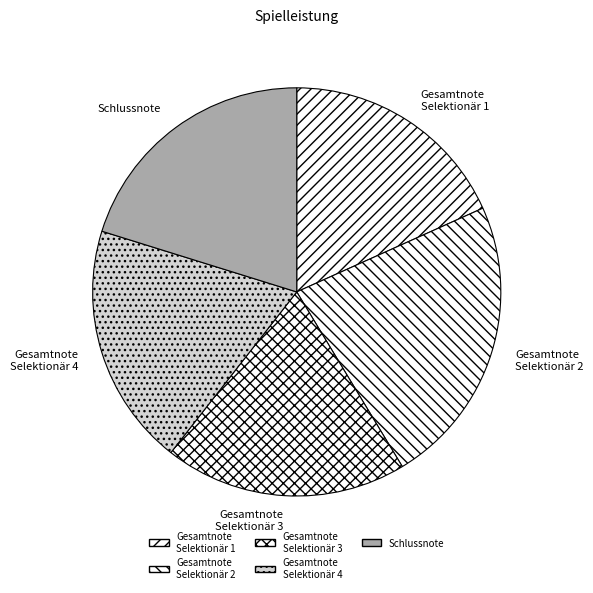

Combined, do Schlussnote and Gesamtnote Selektionär 3 account for over 50%?

No